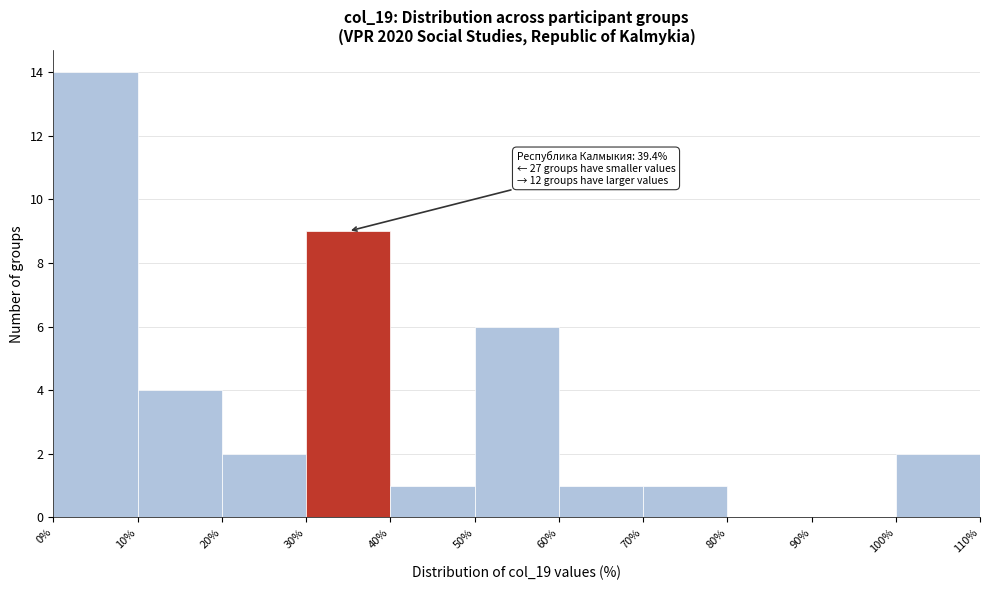

Over which range of the x-axis is the bar tallest?

0% to 10%